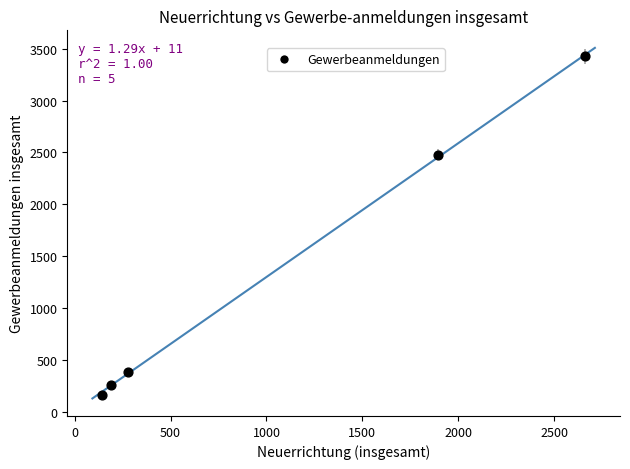

What is the range of Y values (max minus min)?

3260